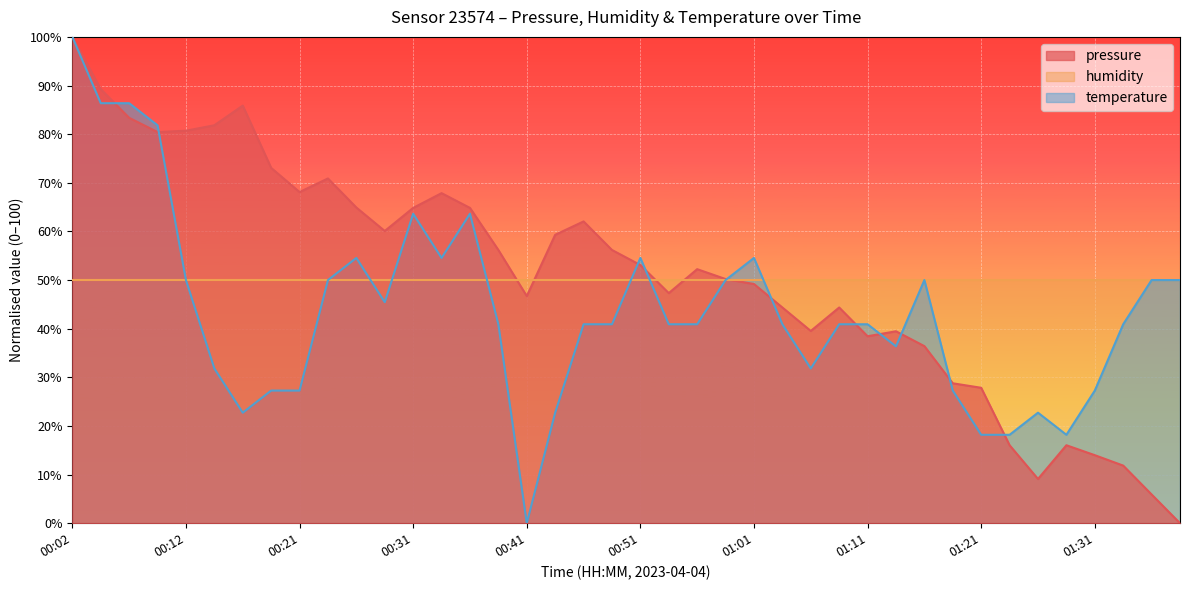

True or false: pressure and temperature cross at least once.

True